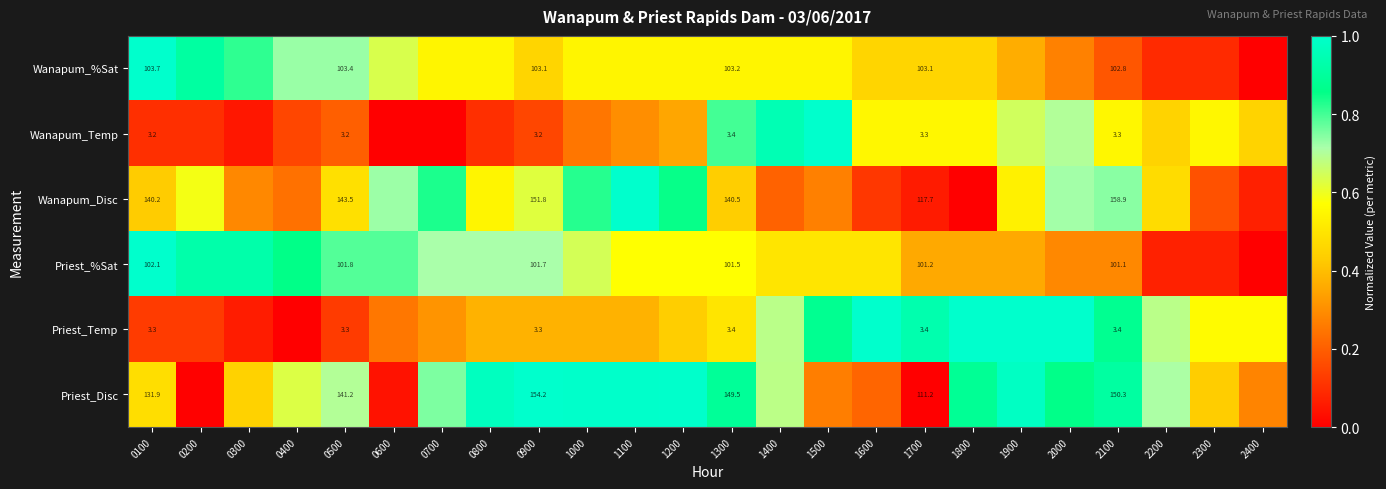

What value does the Wanapum_Temp series have at 1500?

1.0